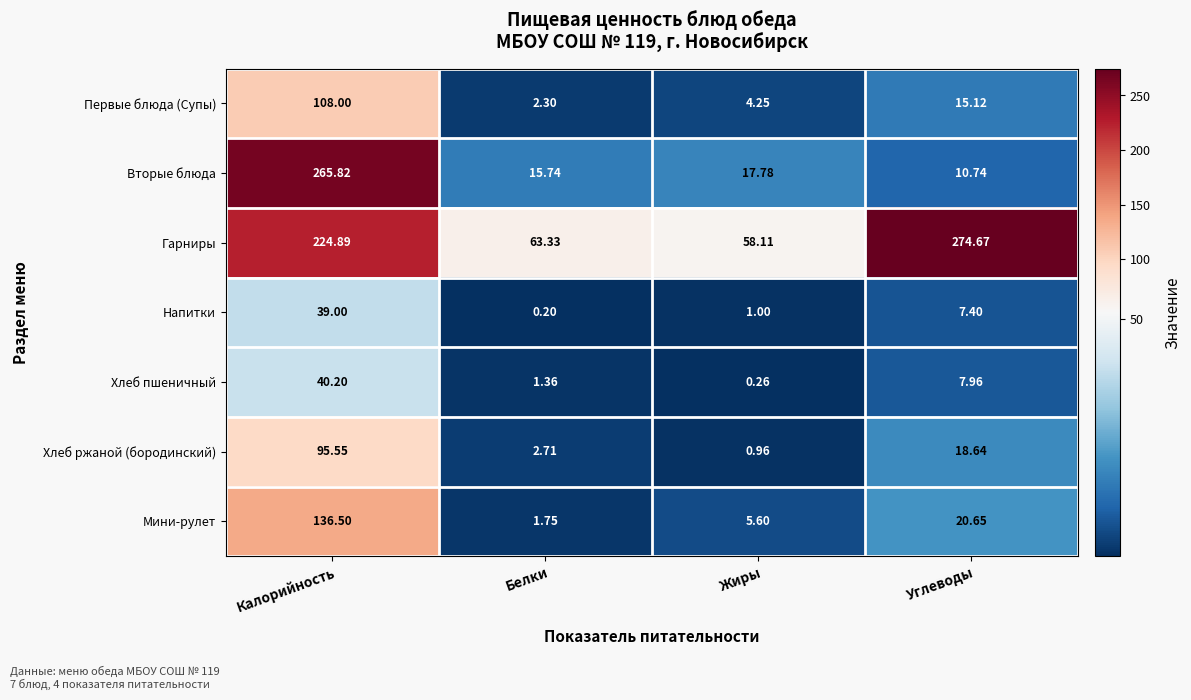

What is the difference between the highest and lowest values at Углеводы?

267.3